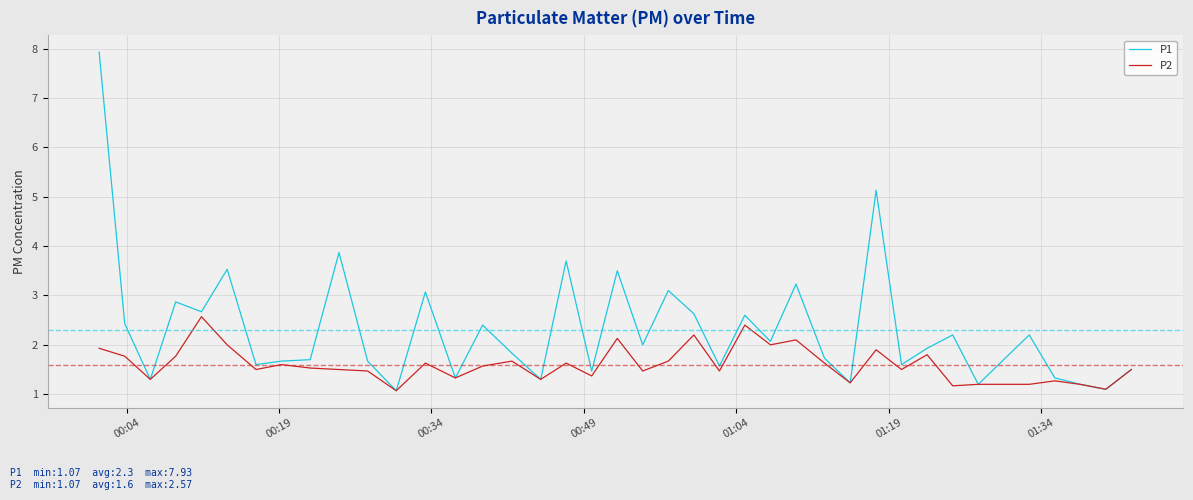

Reading left to right, extract all data points from this chart.

P1: 7.9	2.4	1.3	2.9	2.7	3.5	1.6	1.7	1.7	3.9	1.7	1.1	3.1	1.3	2.4	1.8	1.3	3.7	1.5	3.5	2.0	3.1	2.6	1.6	2.6	2.1	3.2	1.7	1.2	5.1	1.6	1.9	2.2	1.2	1.7	2.2	1.3	1.2	1.1	1.5
P2: 1.9	1.8	1.3	1.8	2.6	2.0	1.5	1.6	1.5	1.5	1.5	1.1	1.6	1.3	1.6	1.7	1.3	1.6	1.4	2.1	1.5	1.7	2.2	1.5	2.4	2.0	2.1	1.6	1.2	1.9	1.5	1.8	1.2	1.2	1.2	1.2	1.3	1.2	1.1	1.5